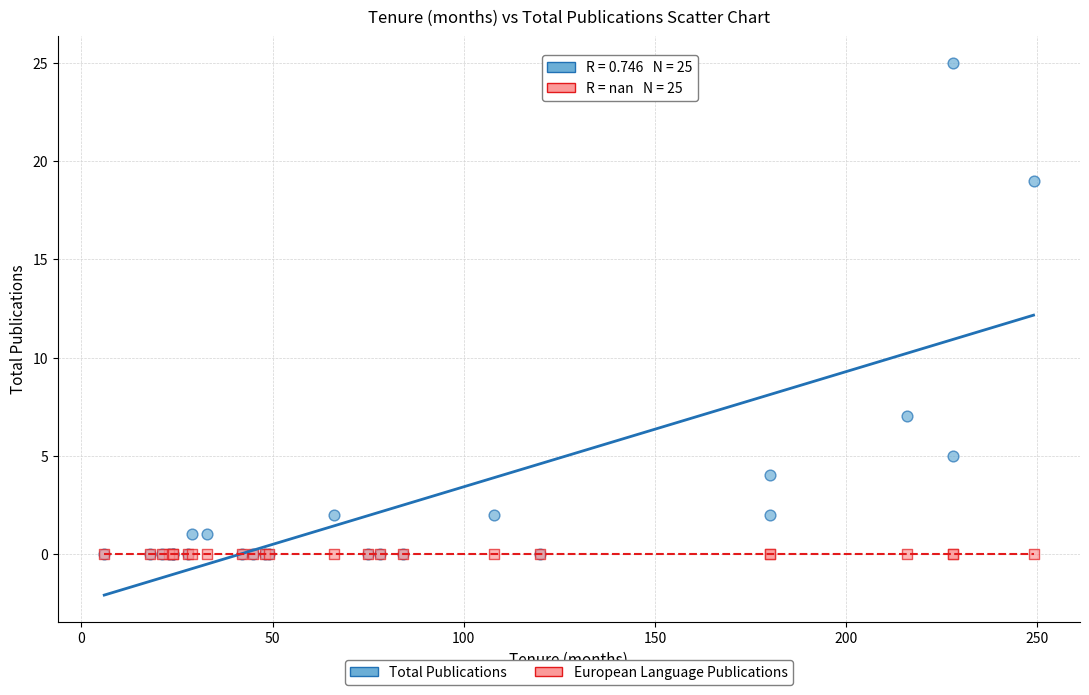

In the Total Publications series, what Y value is closest to 12?

7